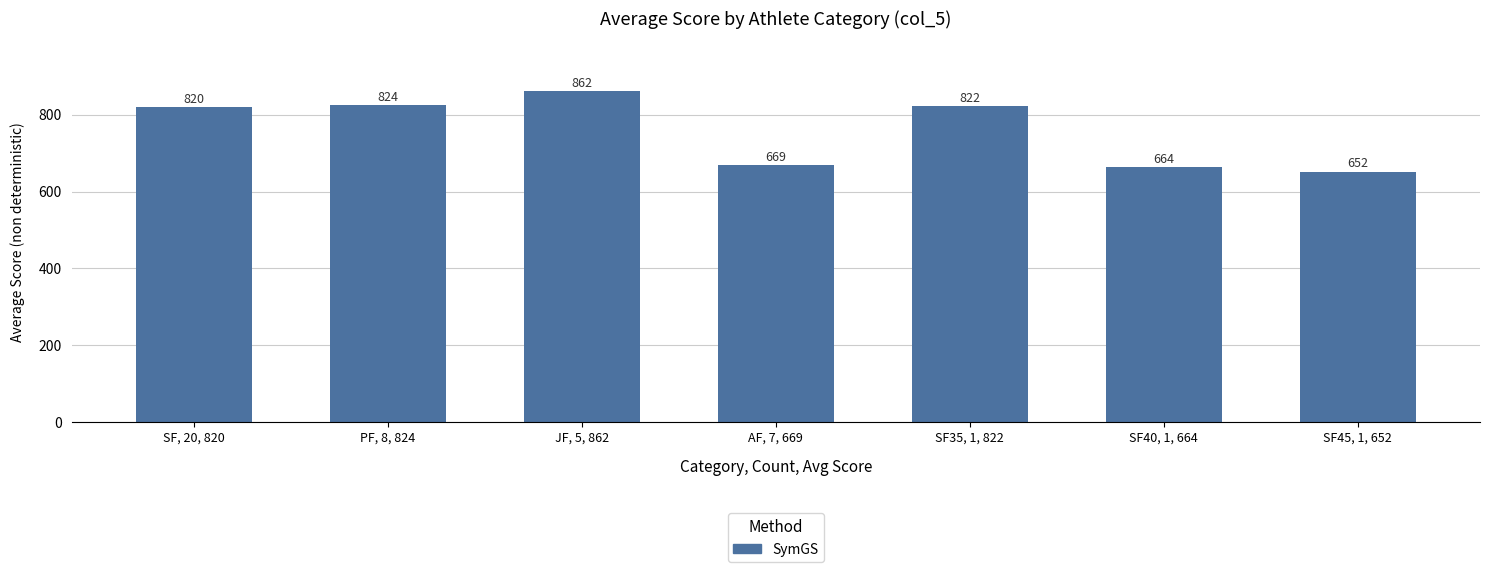

What is the difference between the maximum and second lowest values?

198